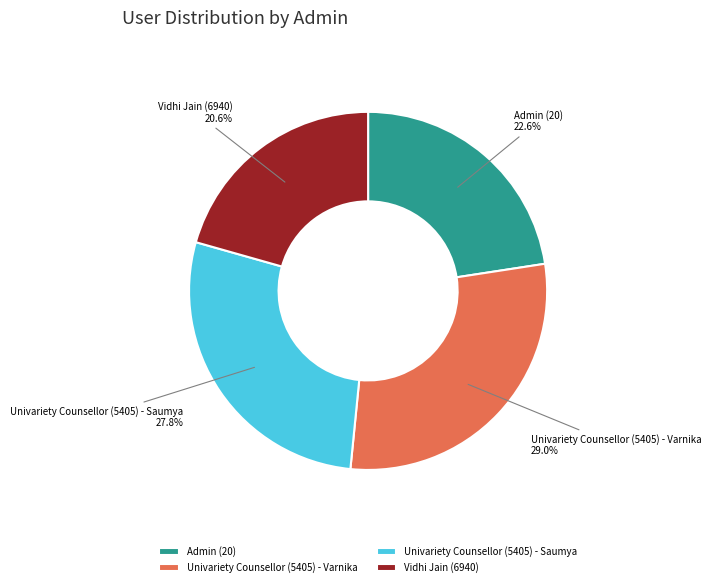

Does Vidhi Jain (6940) account for over 50% of the chart?

No